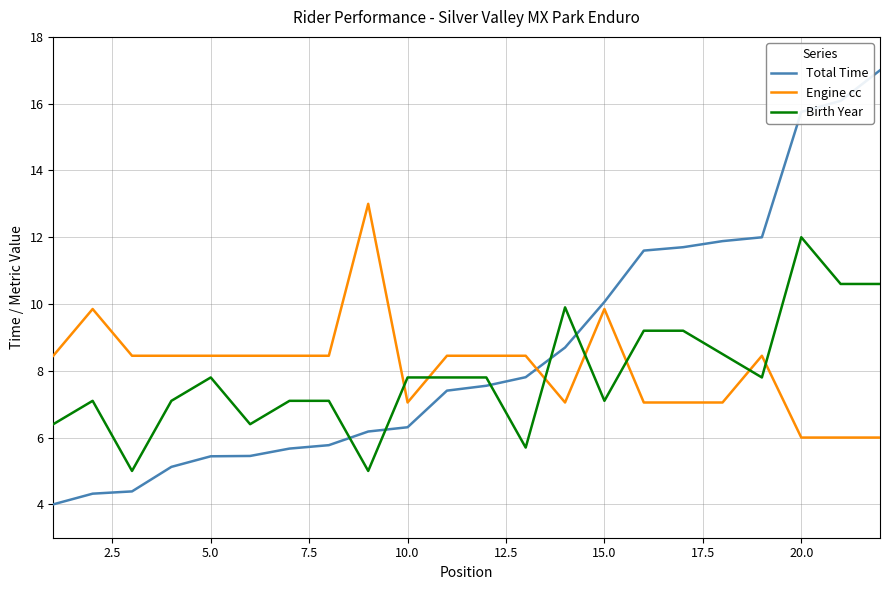

List the series in order of their peak value, highest first.

Total Time, Engine cc, Birth Year